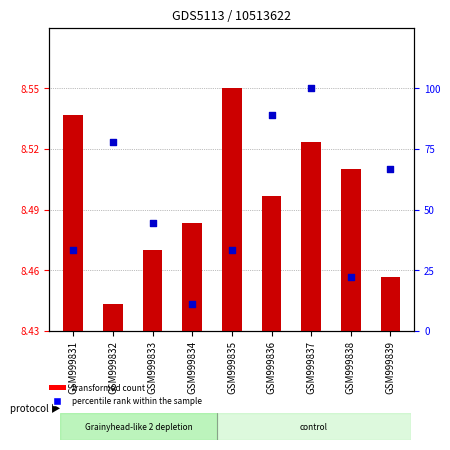

Which series has the widest spread of Y values?

percentile rank within the sample